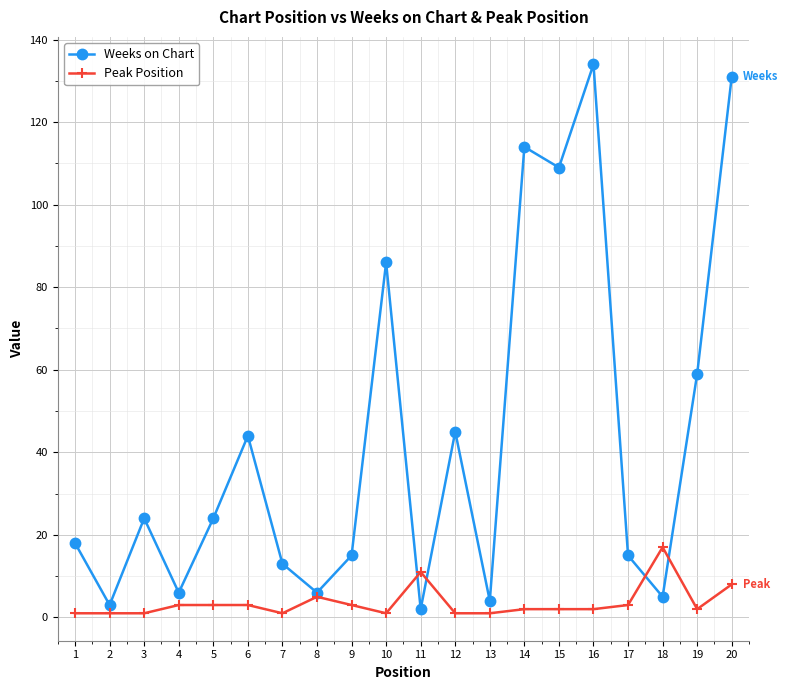

At which category does Weeks on Chart reach its first local valley?

2